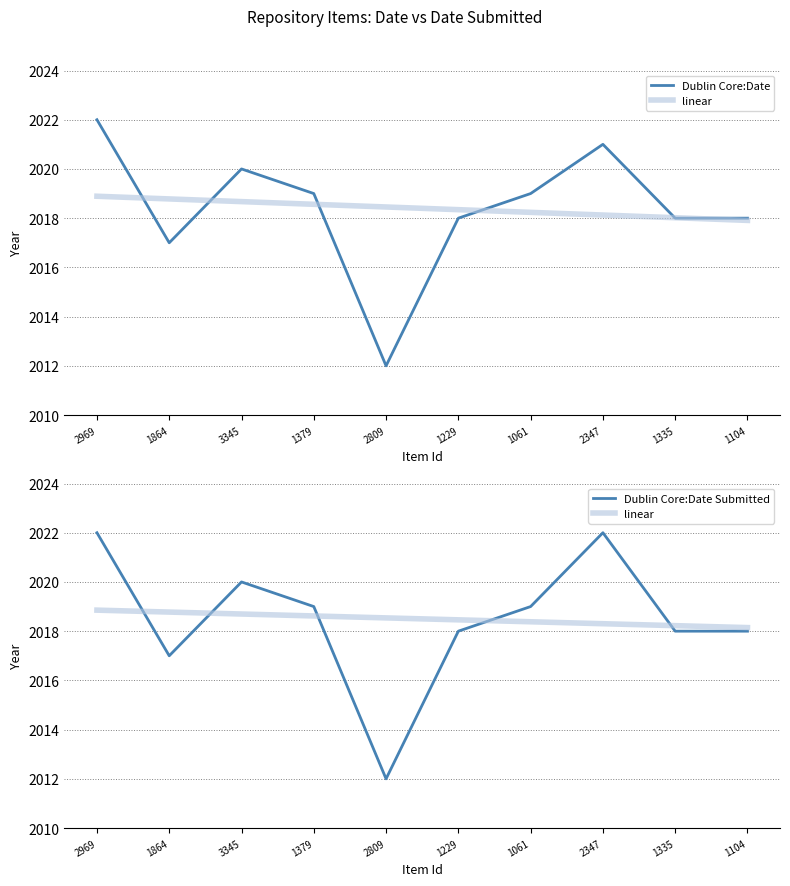

Rank the series at 1061 from lowest to highest value.

linear, Dublin Core:Date, Dublin Core:Date Submitted